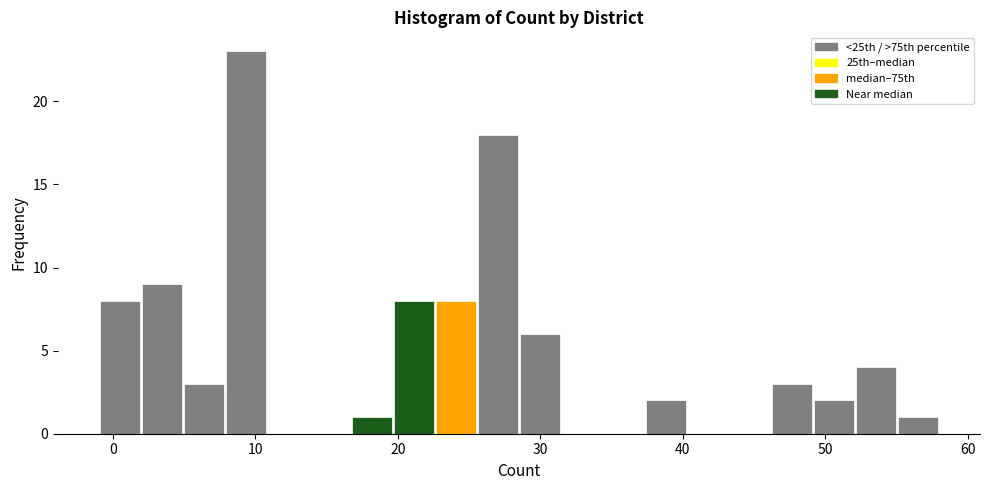

Around what value on the x-axis is the tallest bar? Give the approximate position of its centre, as read against the axis.

9